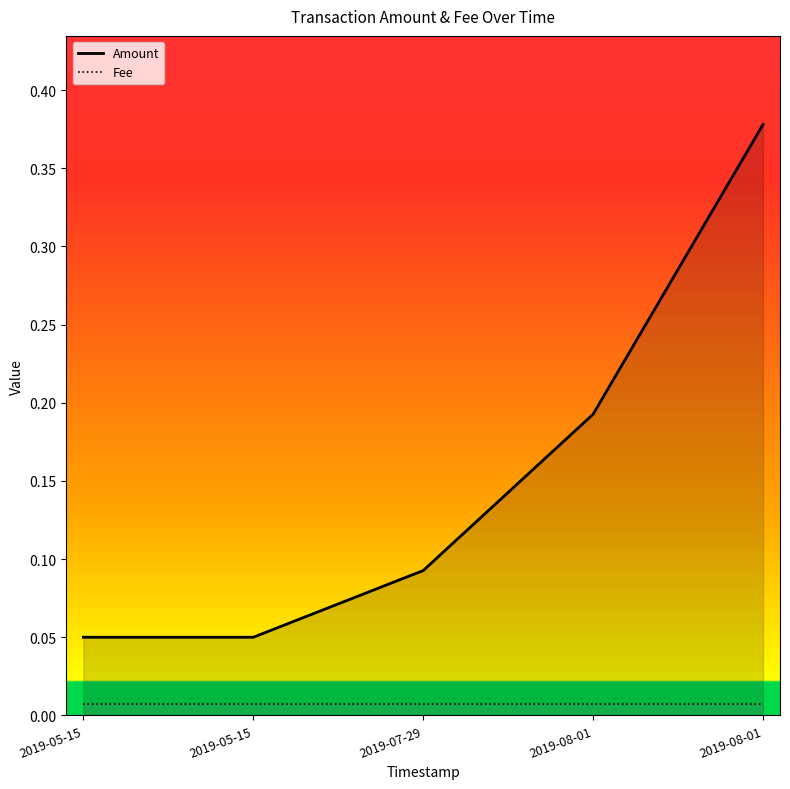

What is the sum of all Amount values?

0.8